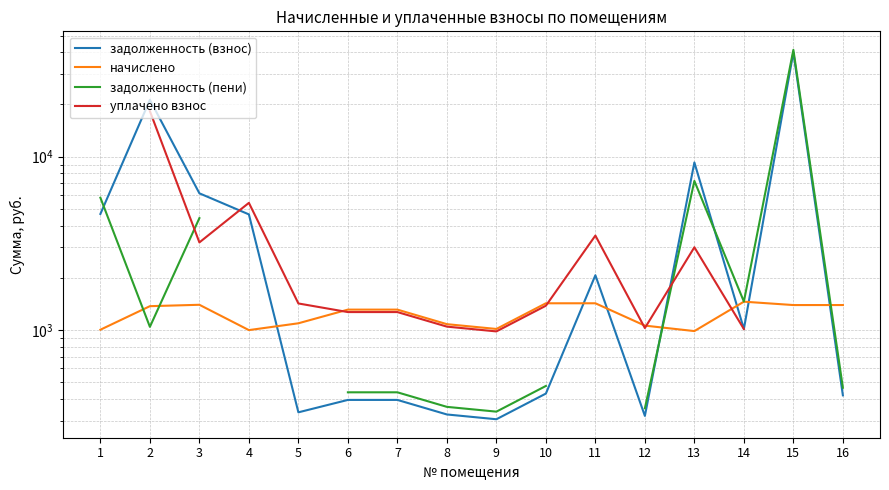

Which category has the lowest value across all series?

9